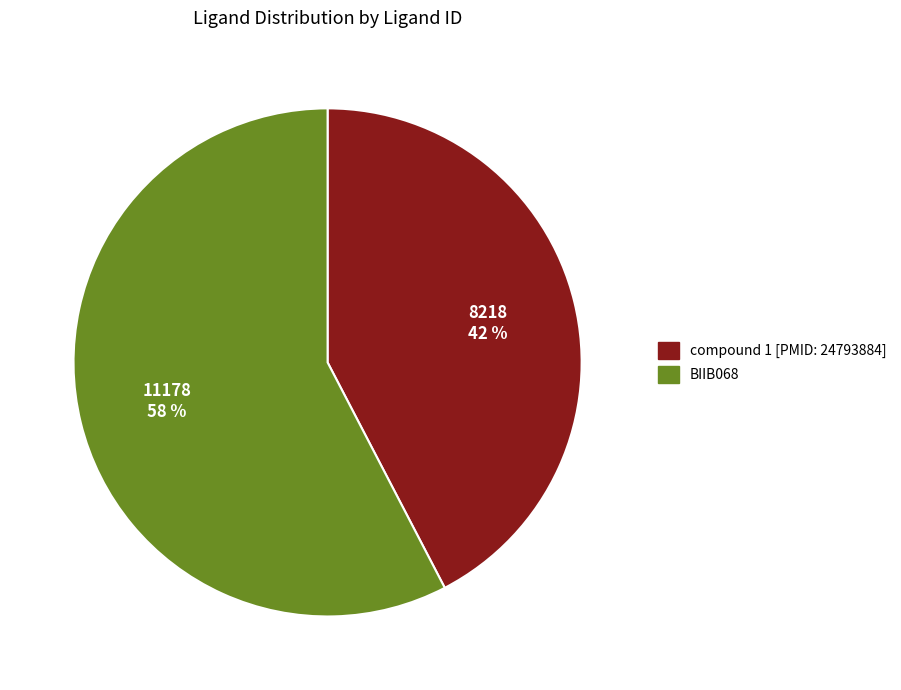

Rank the categories by value from lowest to highest.

compound 1 [PMID: 24793884], BIIB068